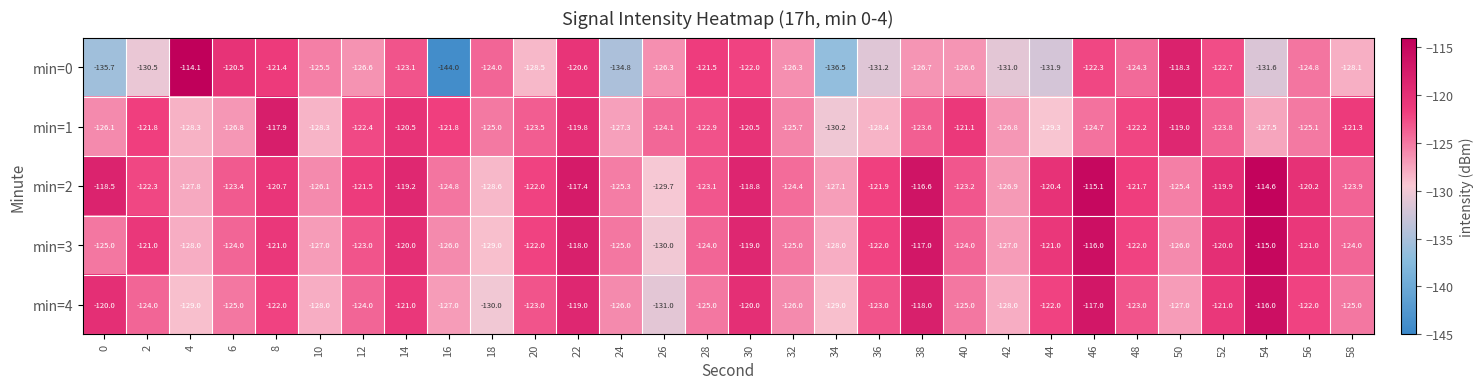

What is the sum of the min=0 values at 32 and 2?

-256.8